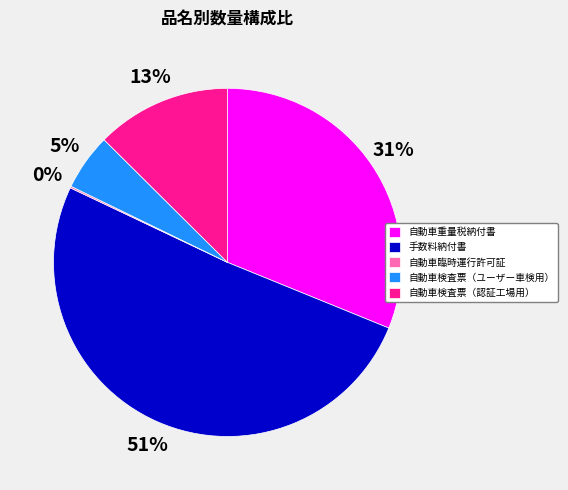

The 自動車検査票（認証工場用） slice represents 13% of the pie. True or false?

True